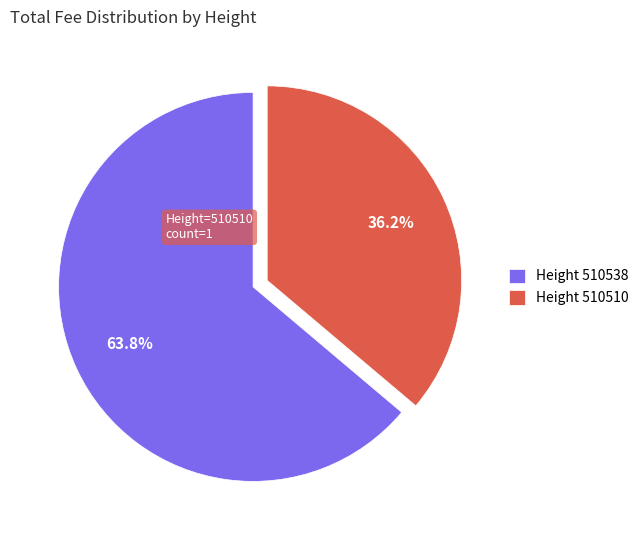

Approximately how many times larger is the value at Height 510510 compared to Height 510538?

0.6